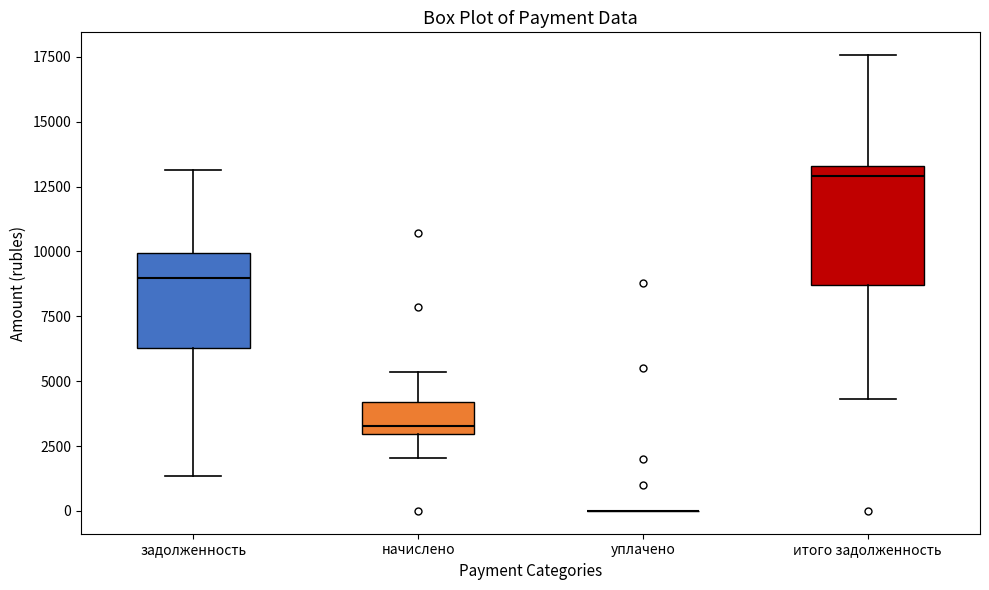

Which box is the tallest, from its lower edge to its upper edge?

итого задолженность